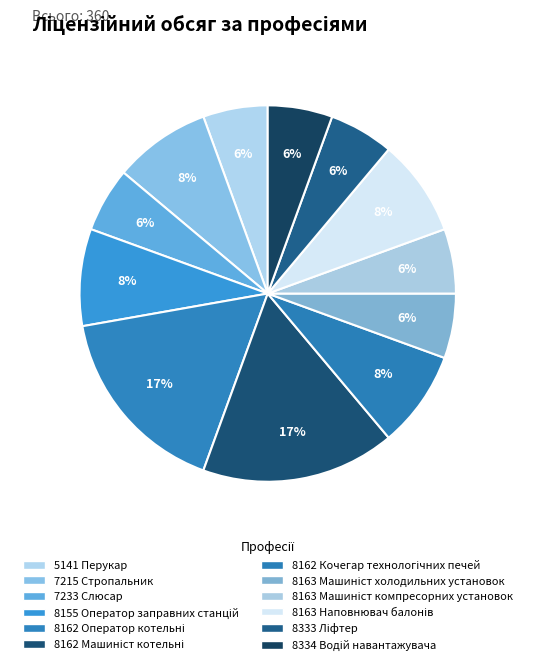

Does 8162 Оператор котельні represent more than half of the total?

No